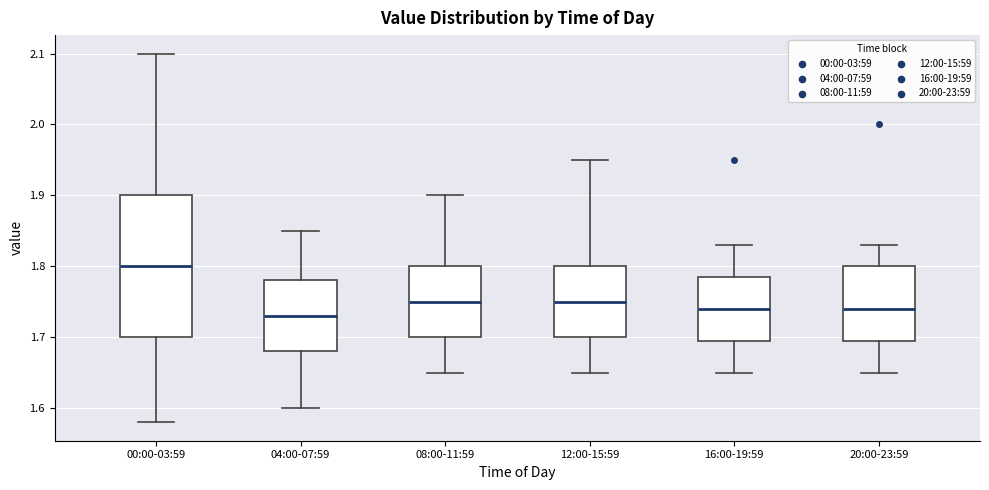

Which box is the tallest, from its lower edge to its upper edge?

00:00-03:59